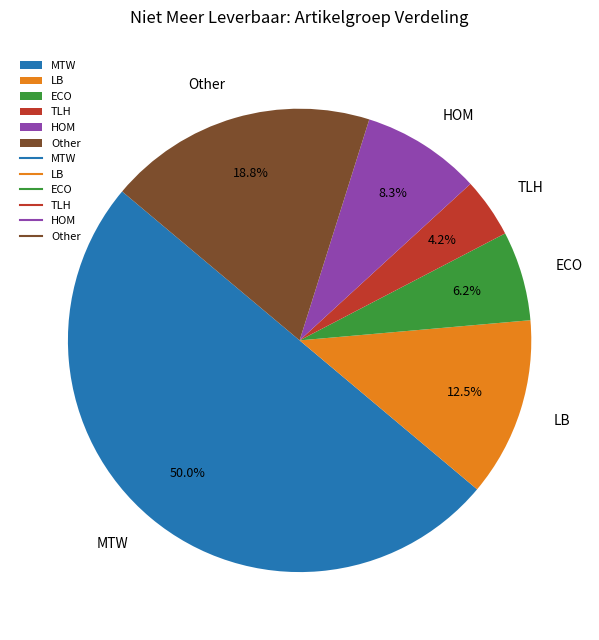

Count the number of slices in the pie.

6